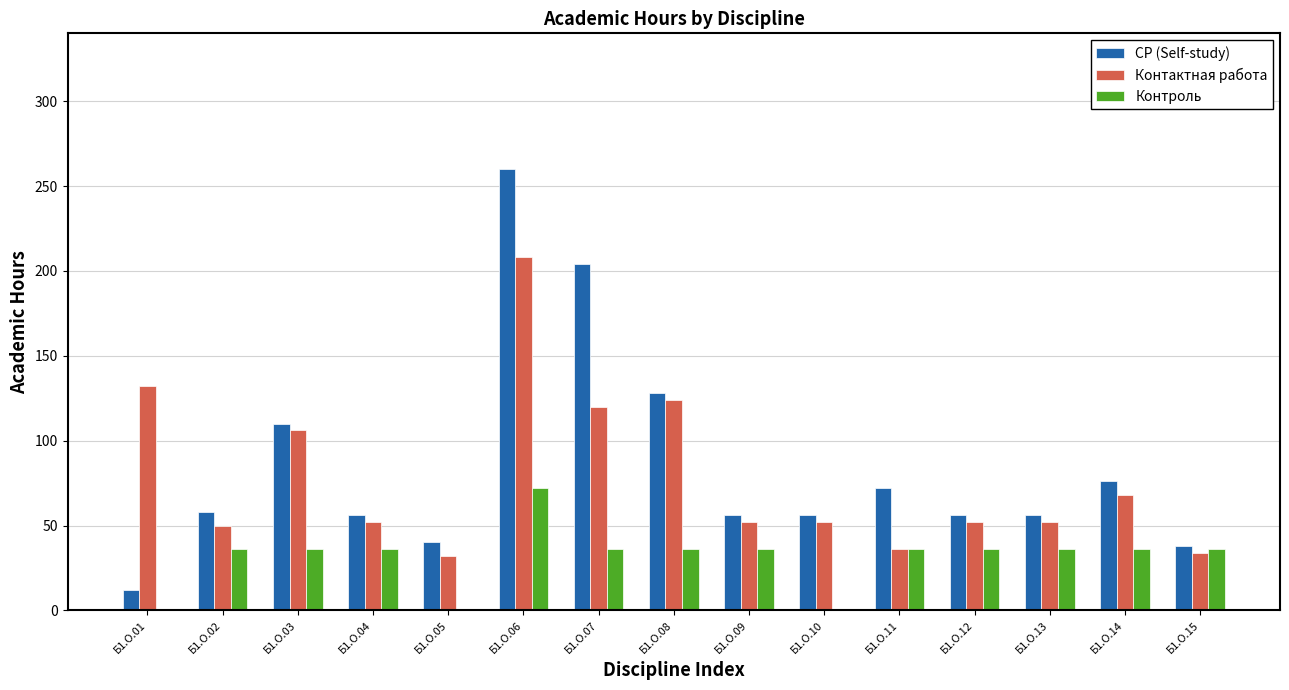

Is it true that Контроль equals 63 at Б1.О.12?

False